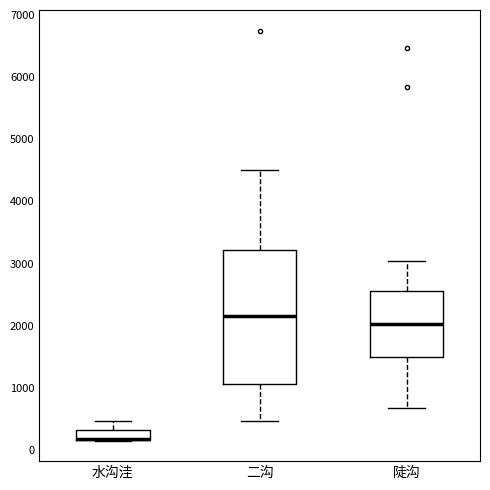

Reading left to right, read every box against the y-axis: the position of its median line, the range the box covers, and the ends of its whiskers. The values are not printed on the chart, so give them approximately, as read against the axis.

水沟洼: median 200 (drawn on the box's lower edge), box 200 to 300, whiskers 200 to 500
二沟: median 2200, box 1100 to 3200, whiskers 500 to 4500
陡沟: median 2000, box 1500 to 2600, whiskers 700 to 3000